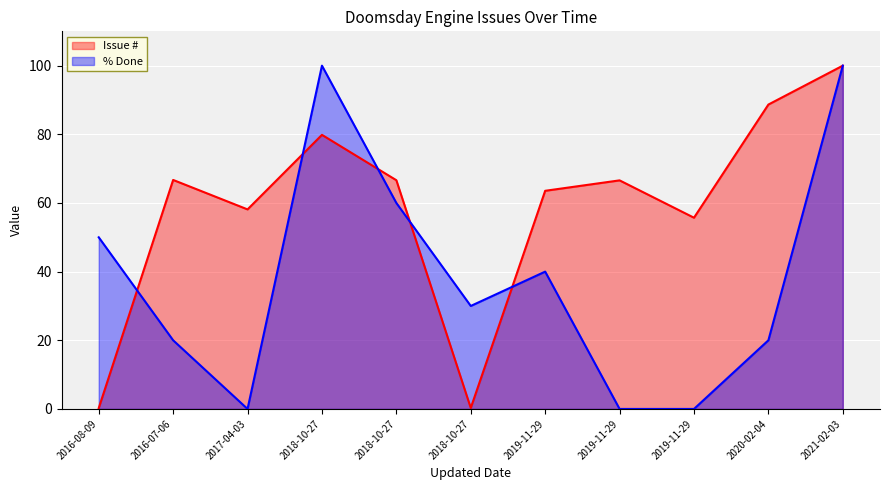

Between 2021-02-03 and 2019-11-29, which is larger?

2021-02-03